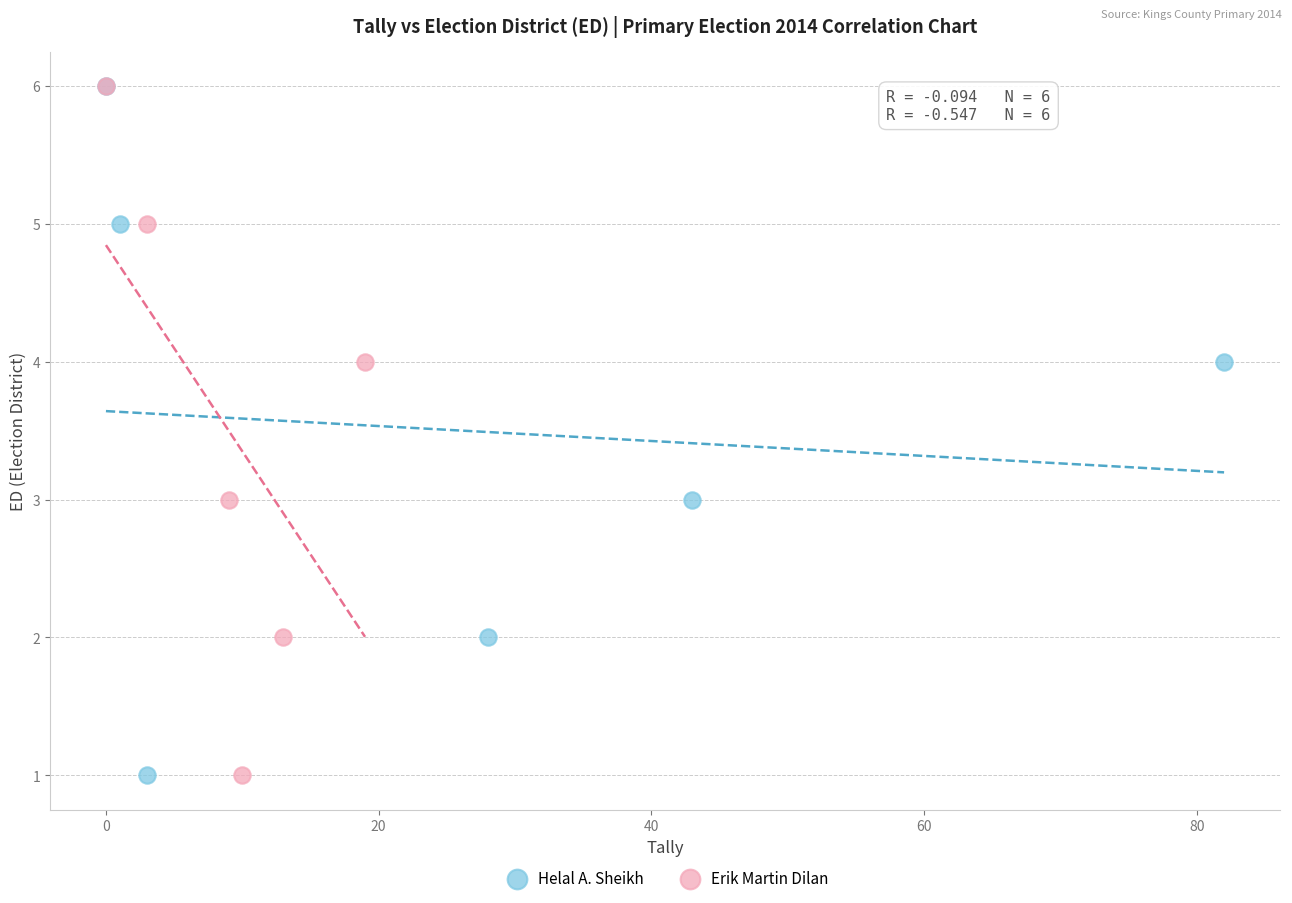

What are all the series names shown in the legend?

Helal A. Sheikh, Erik Martin Dilan